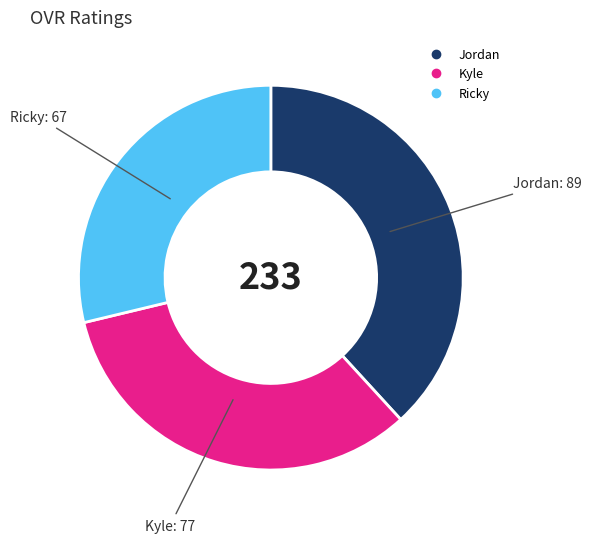

How many segments does this pie chart have?

3